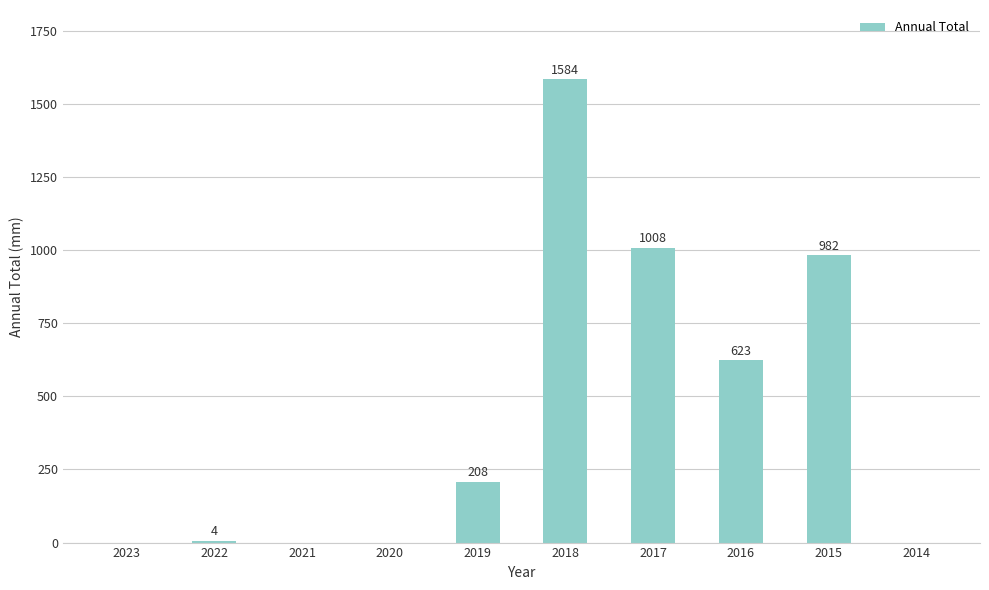

The value at 2020 is 0. True or false?

True